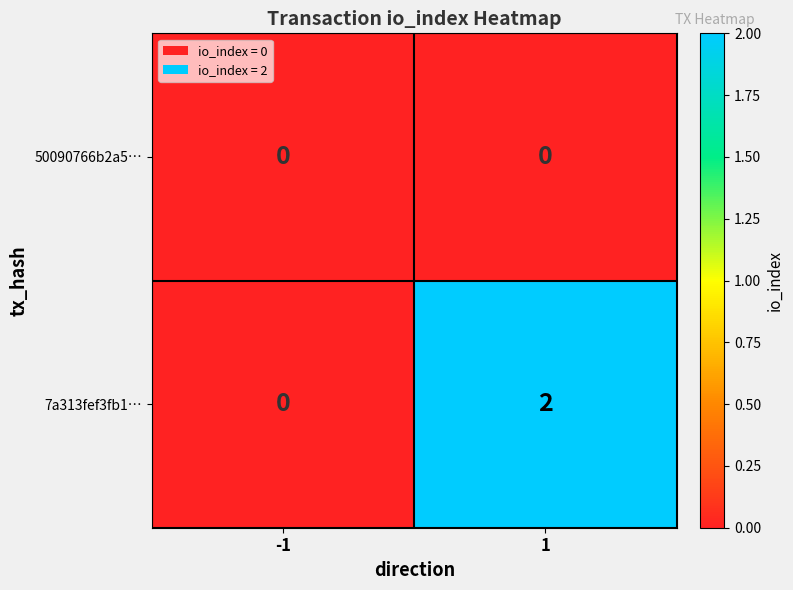

Which series changed the most between -1 and 1?

7a313fef3fb1…